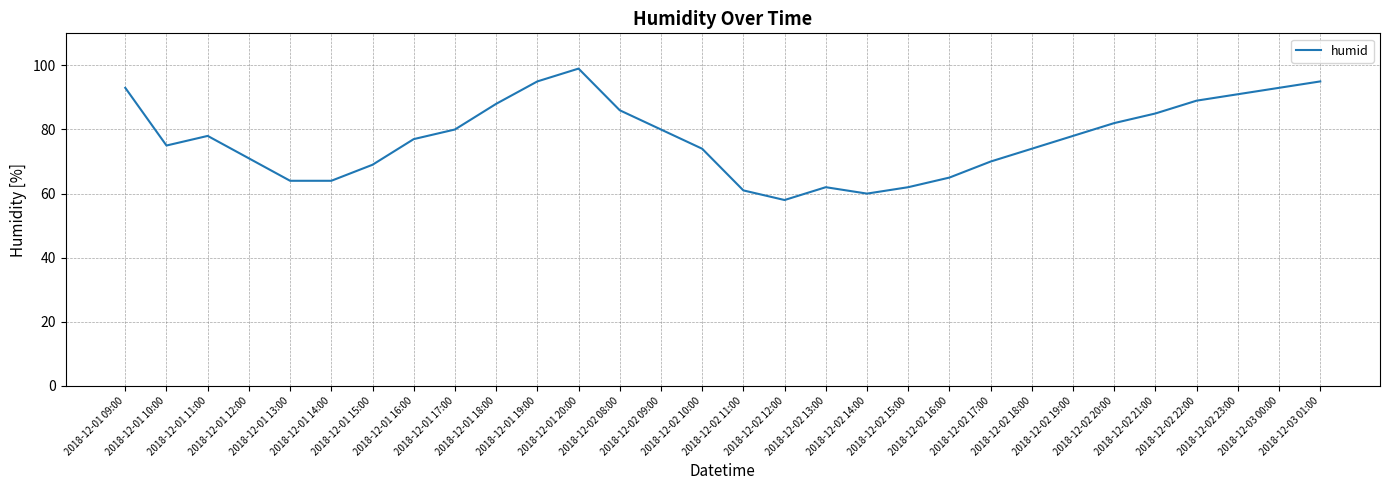

True or false: the data shows 33 at 2018-12-01 17:00.

False